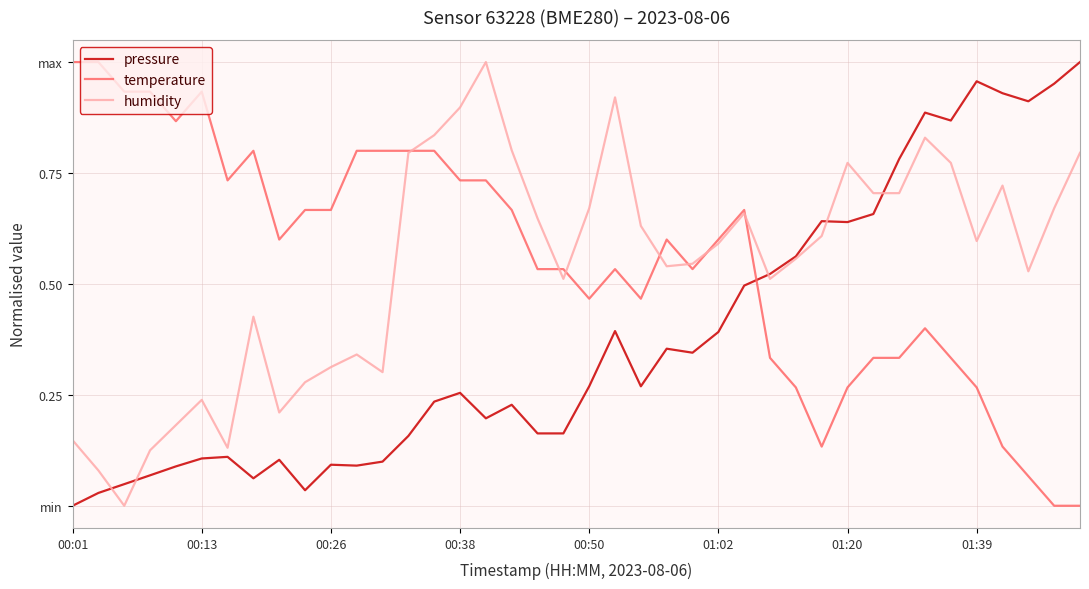

What is the sum of all pressure values?

15.2